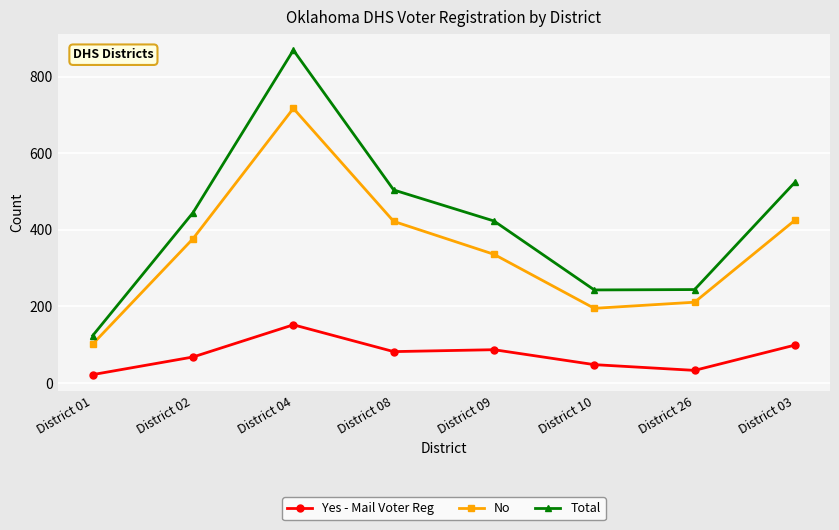

Does the chart display data point markers on the line(s)?

Yes